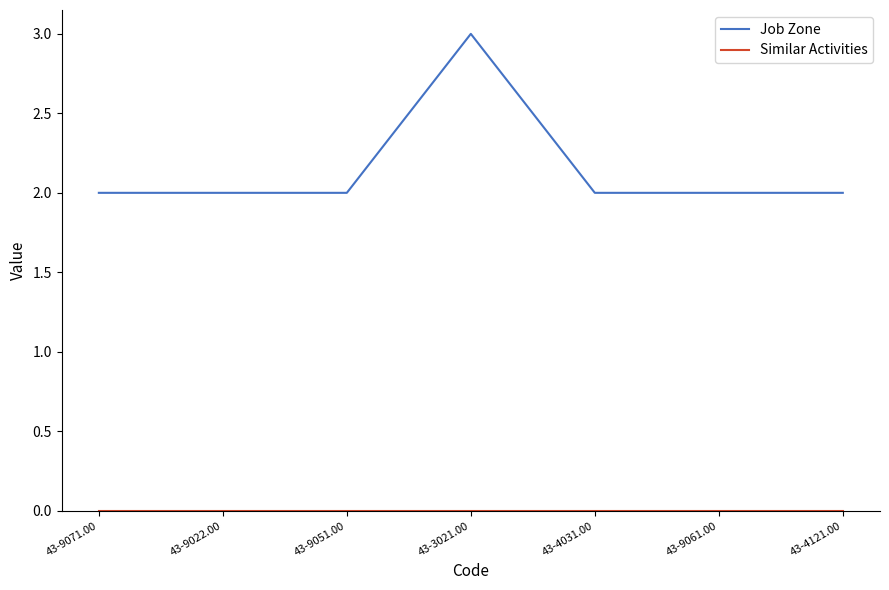

At which category is the sum across all series the highest?

43-3021.00